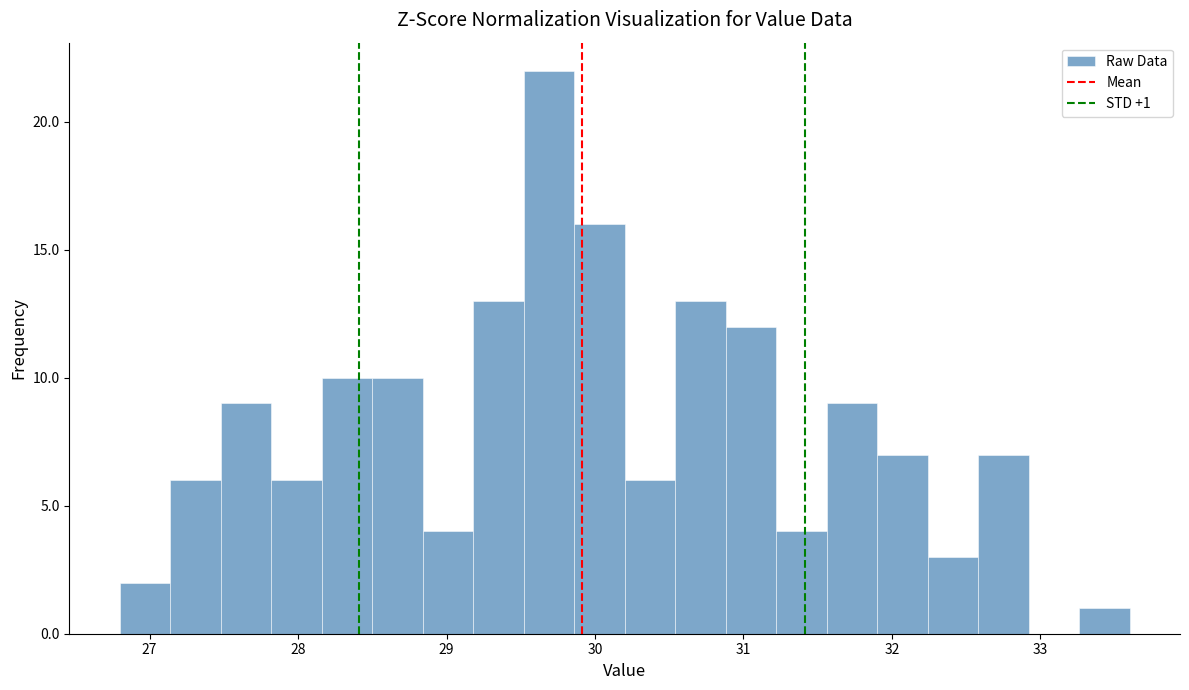

Read against the x-axis, roughly where is the centre of the tallest bar?

29.7